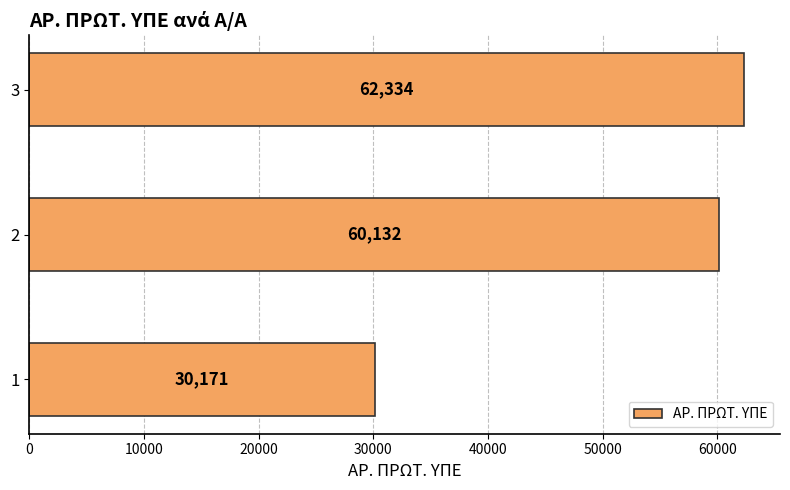

What is the ratio of the value at 2 to the value at 3?

1.0